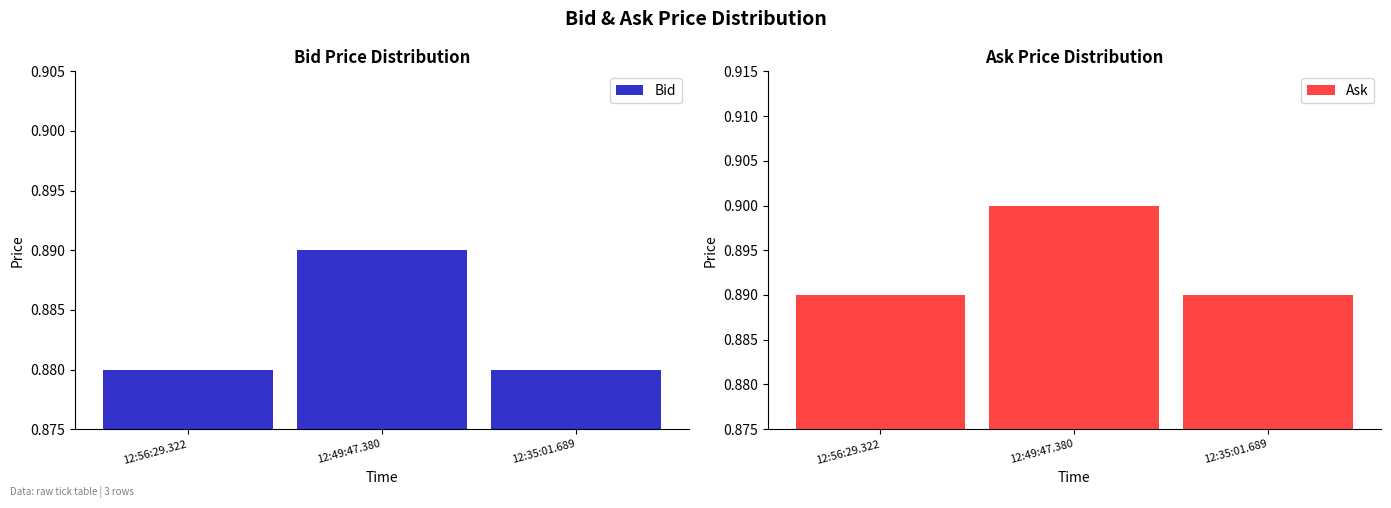

How many categories are shown in the chart?

3